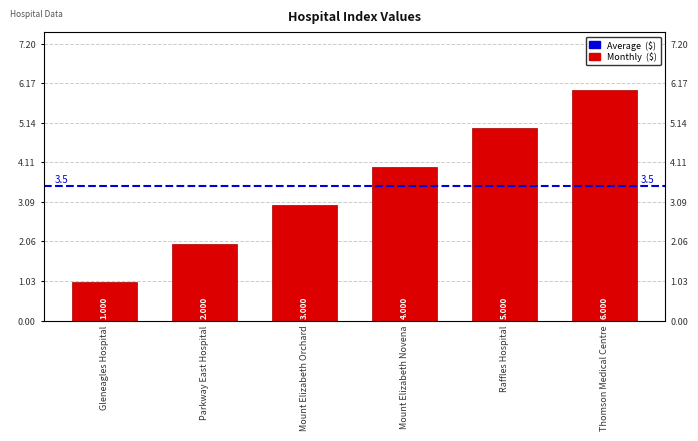

How many data points are less than 4?

3